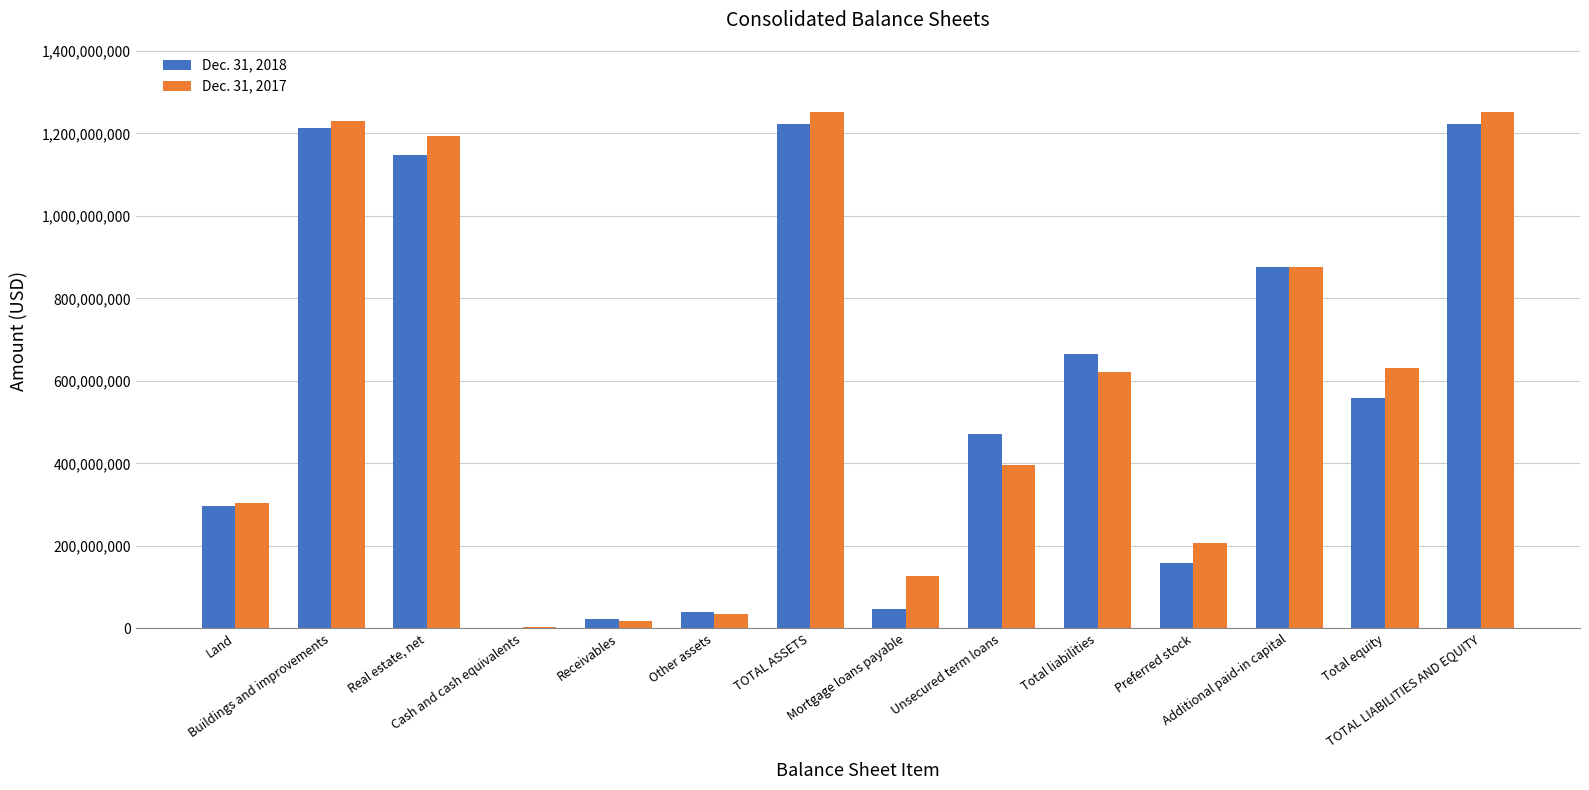

What is the maximum value shown in the chart?

1252418000